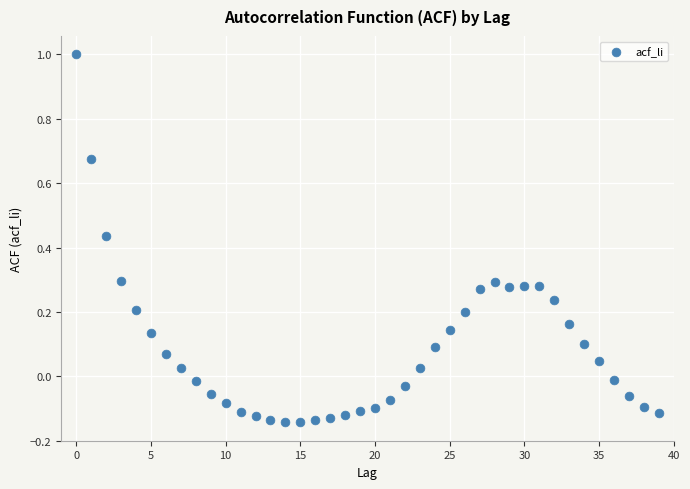

What is the range of Y values (max minus min)?

1.1